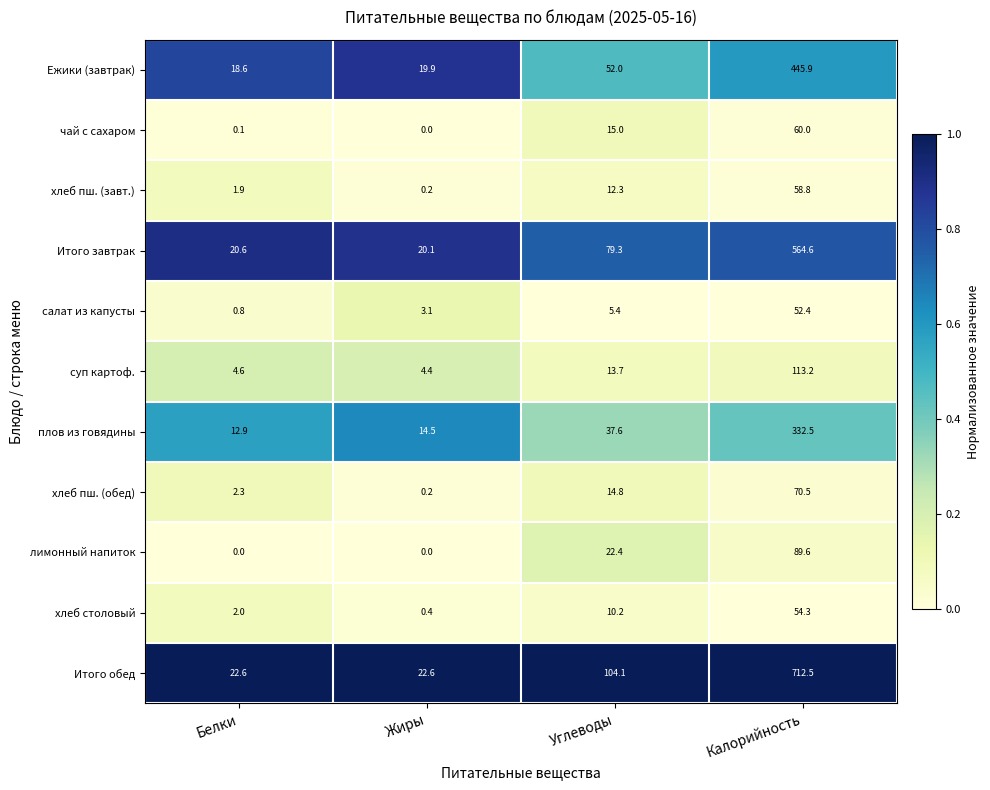

Is the value of салат из капусты at Калорийность greater than the value of хлеб пш. (обед) at Белки?

Yes